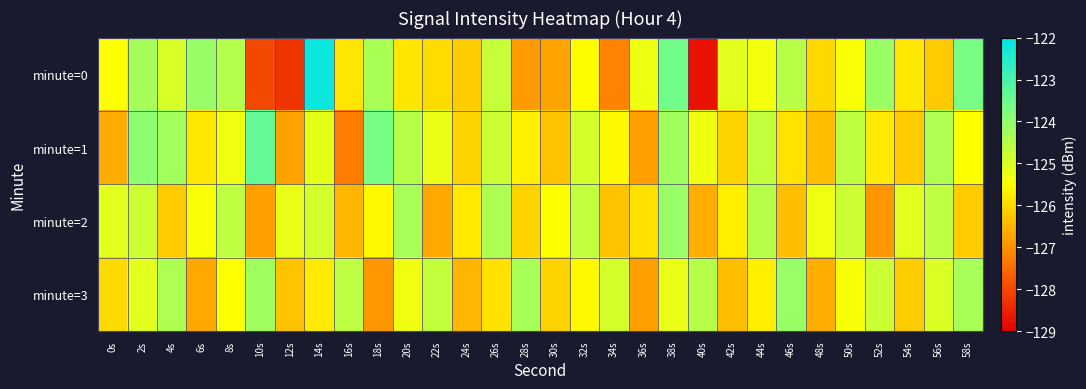

Rank the series at 46s from lowest to highest value.

minute=2, minute=1, minute=0, minute=3